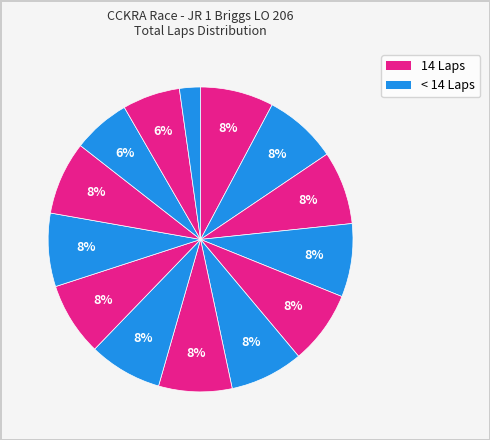

Count the number of slices in the pie.

14